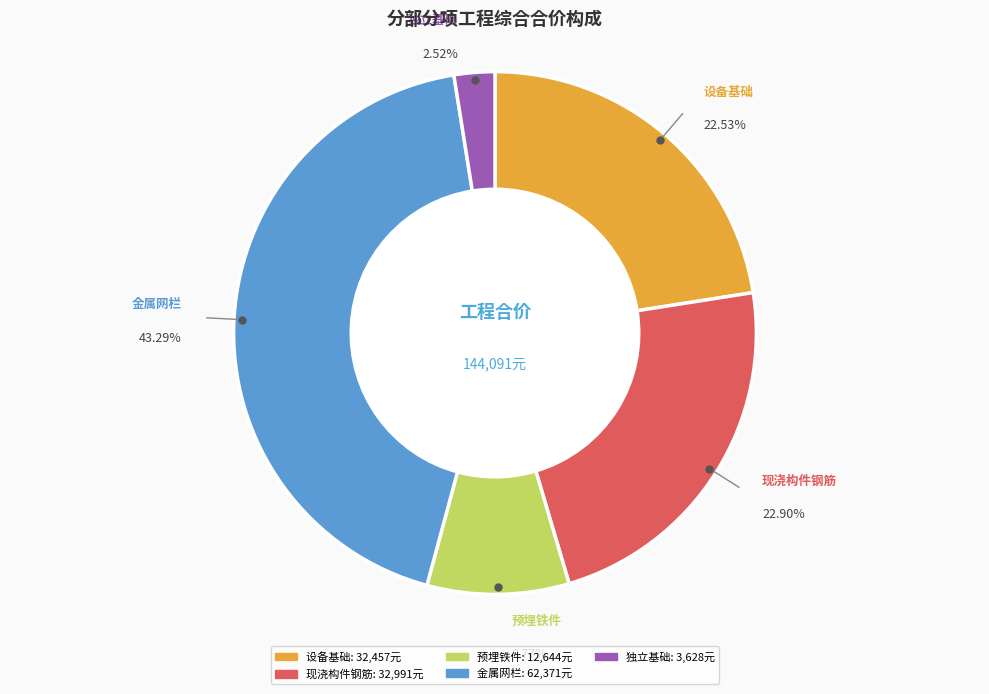

Combined, what portion of the pie is 设备基础 and 独立基础?

25.0%